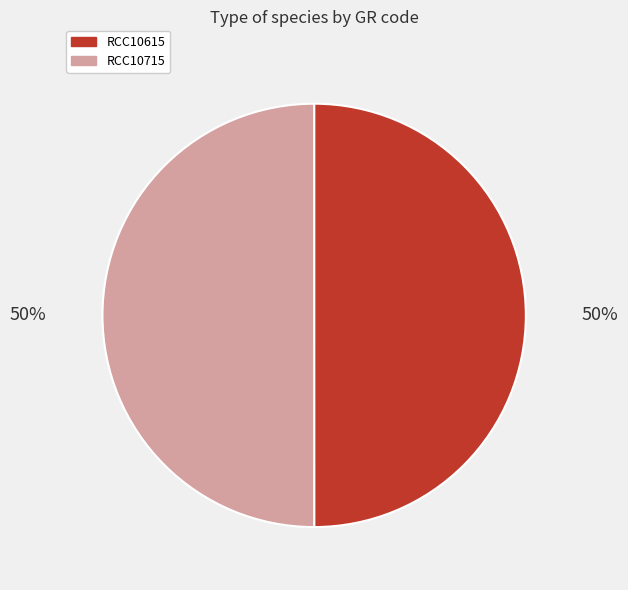

Approximately how many times larger is the value at RCC10715 compared to RCC10615?

1.0